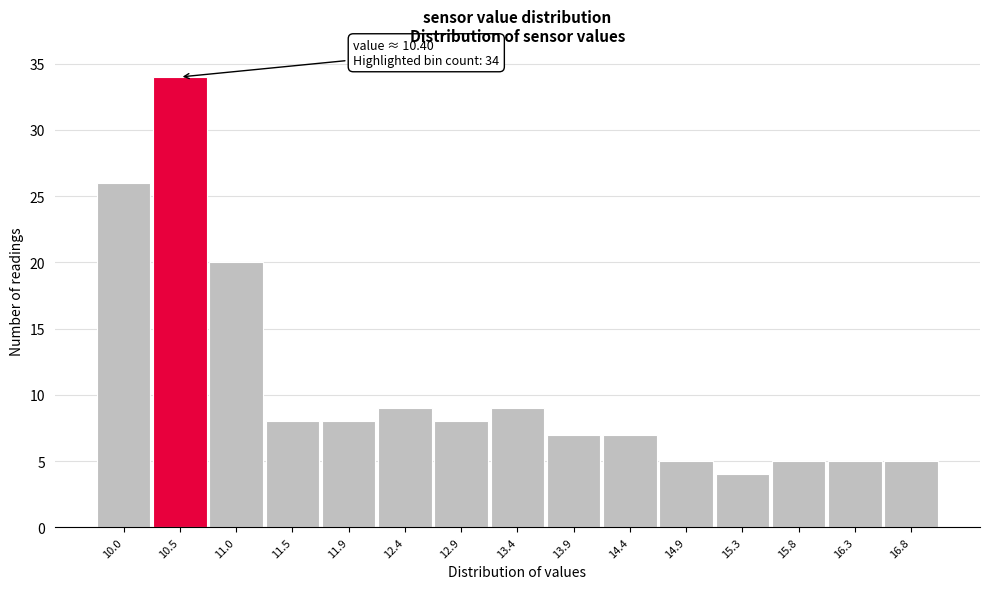

Over which range of the x-axis is the bar tallest?

10.25 to 10.70